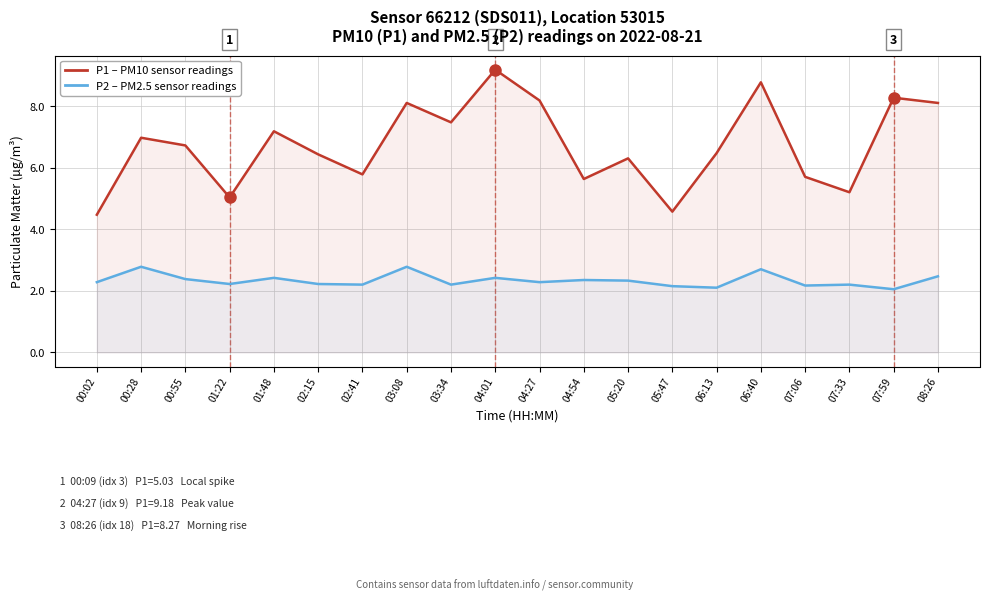

What is the label of the 11th point from the left?

04:27